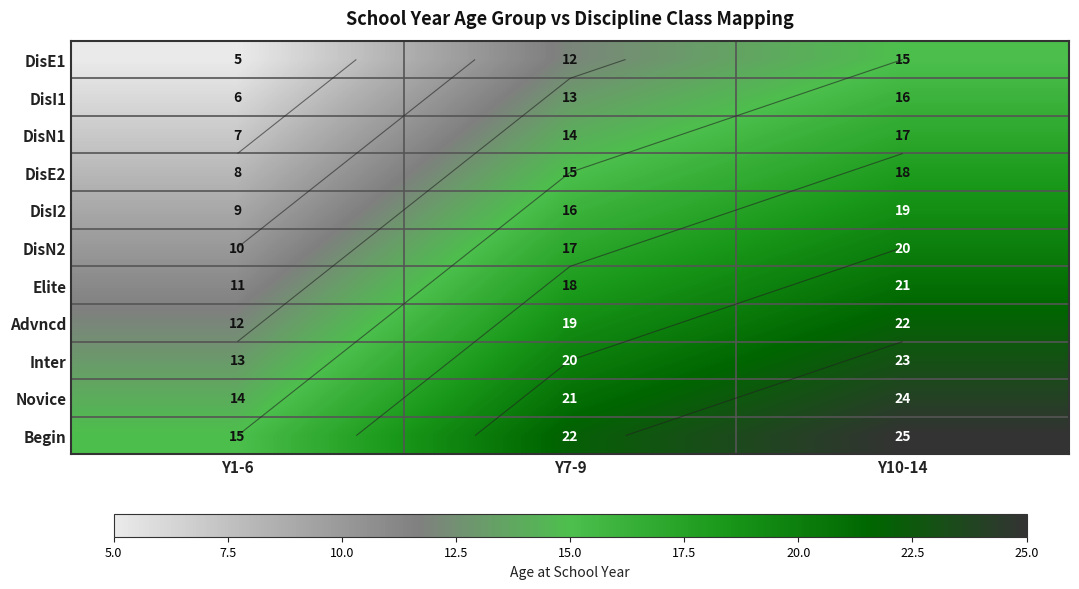

Rank the series at Y10-14 from lowest to highest value.

DisE1, DisI1, DisN1, DisE2, DisI2, DisN2, Elite, Advncd, Inter, Novice, Begin